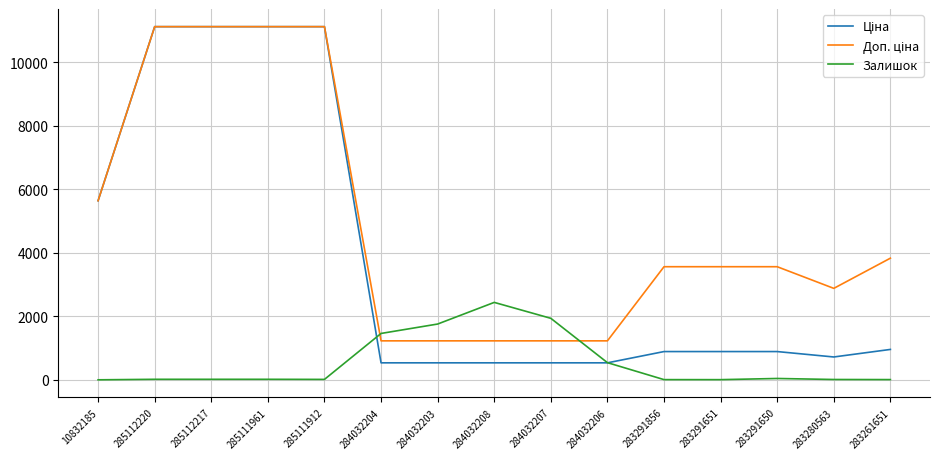

True or false: Залишок has a value of 3936.2 at 284032208.

False